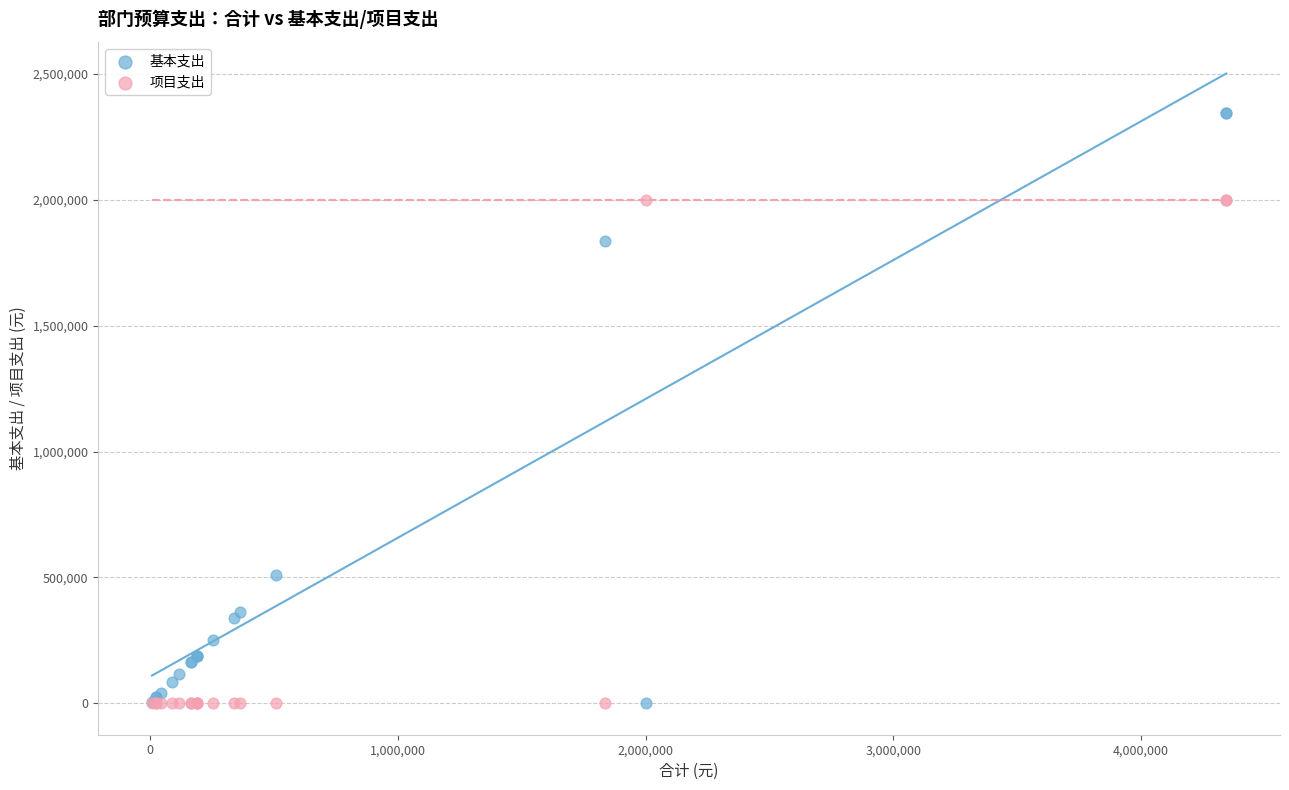

What is the X range (max minus min) for the scatter plot?

4337704.2